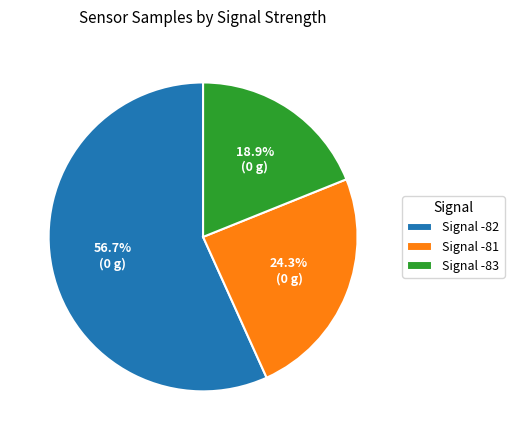

Which has a higher value, Signal -82 or Signal -81?

Signal -82